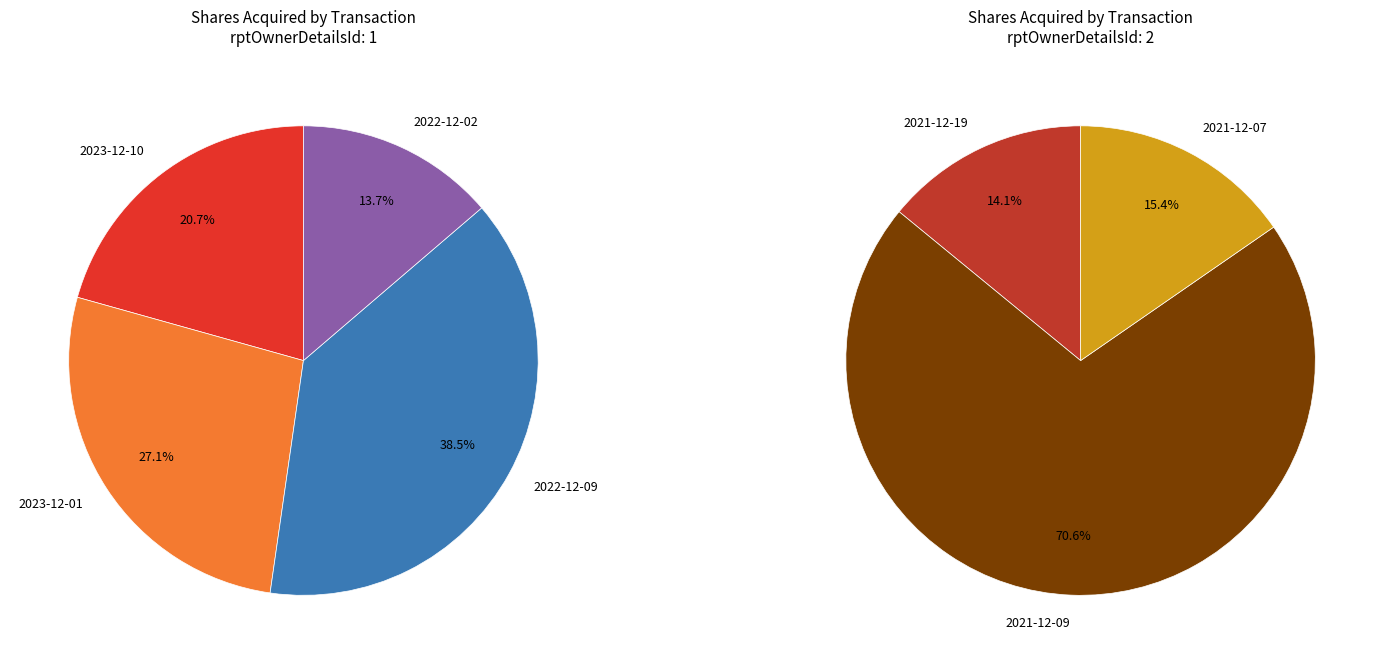

Count the number of slices in the pie.

7